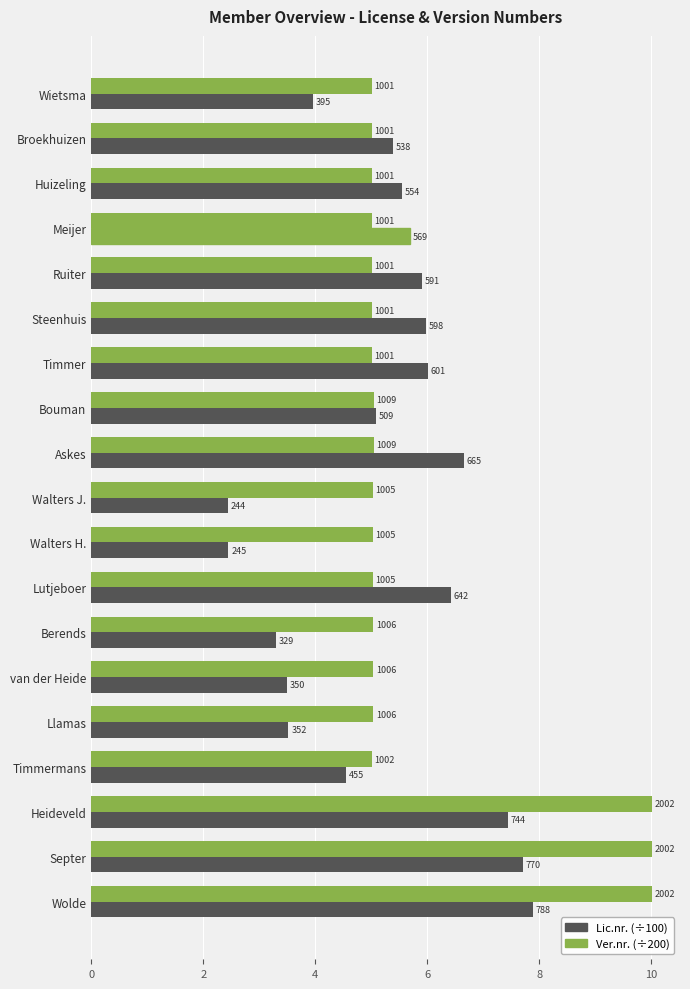

Rank the series by their average value, from lowest to highest.

Lic.nr. (÷100), Ver.nr. (÷200)